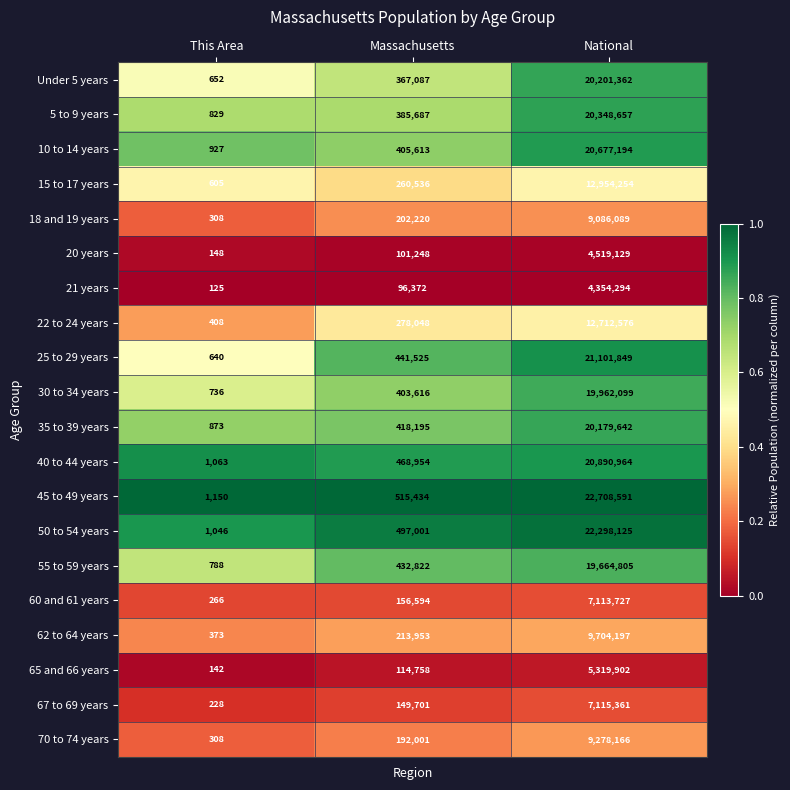

Count the number of categories in the chart.

3